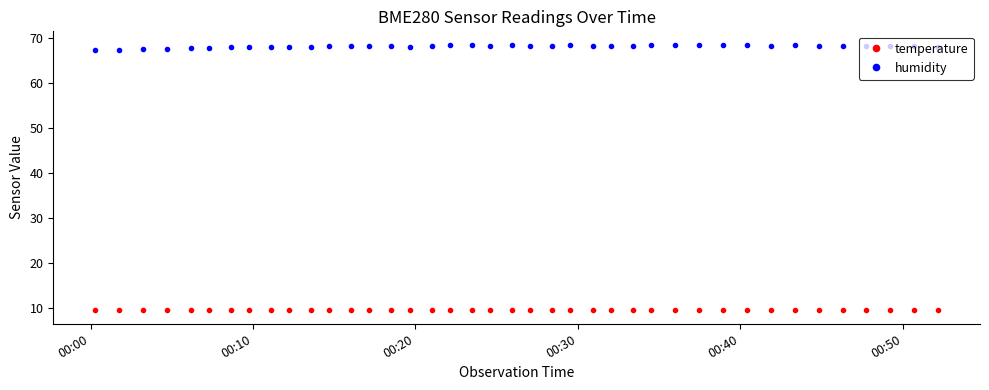

Which series has the largest total across all categories?

humidity